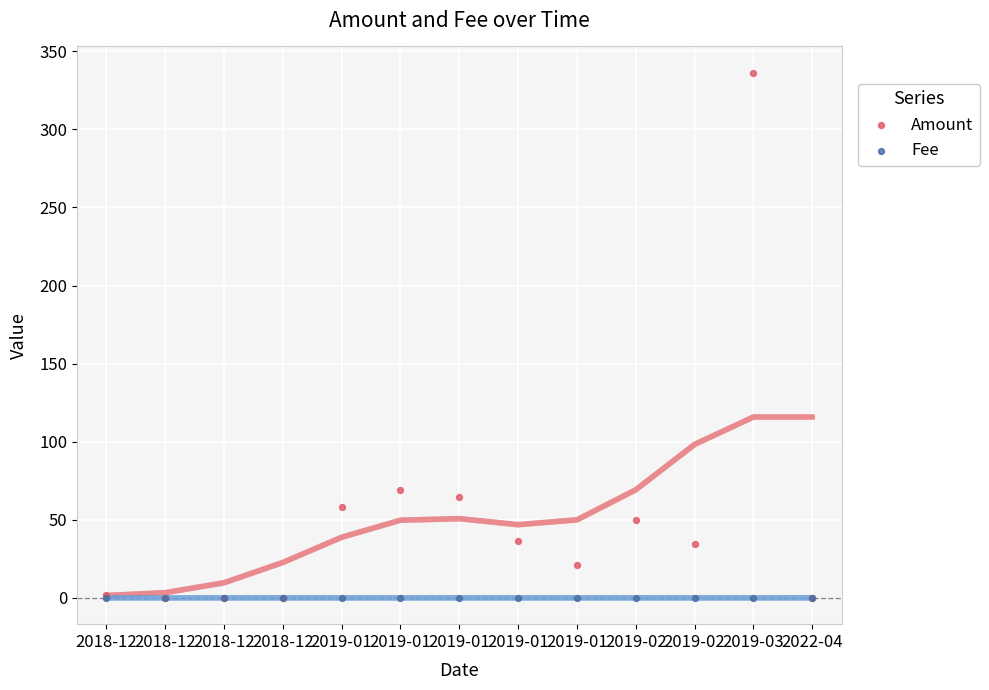

Which series has the largest Y range (max minus min)?

Amount